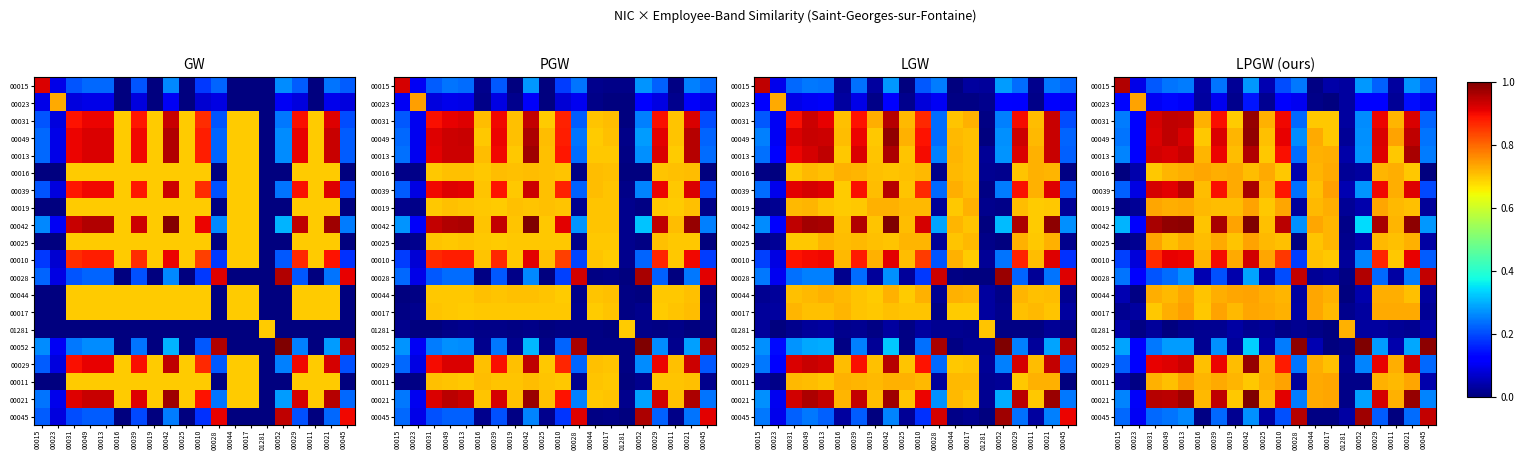

What is the spread (max minus min) of values at 00044?

0.7